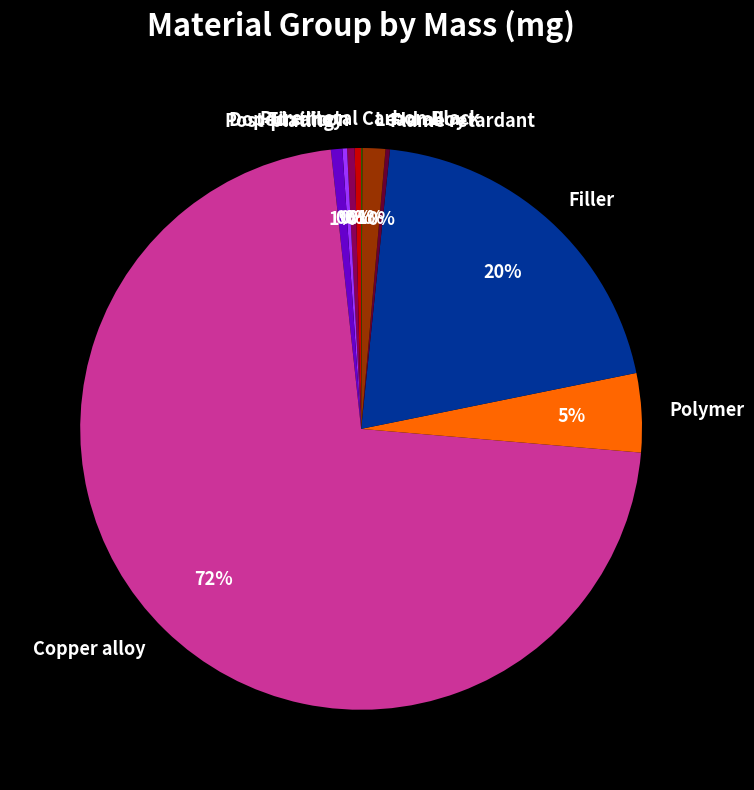

Is Copper alloy the majority of the pie?

Yes